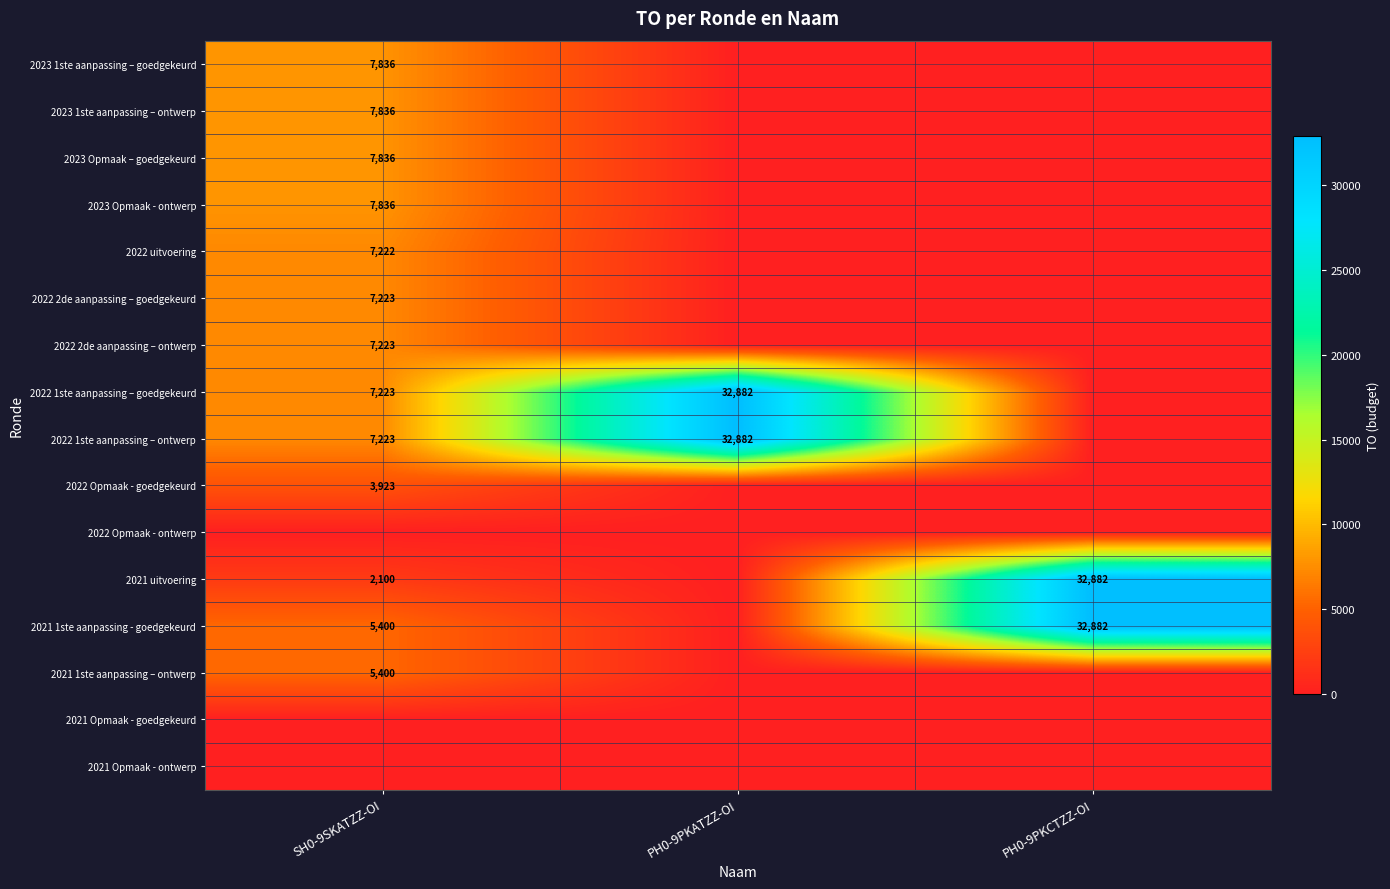

Is the value of 2021 Opmaak - goedgekeurd at SH0-9SKATZZ-OI greater than the value of 2021 1ste aanpassing – ontwerp at PH0-9PKCTZZ-OI?

No